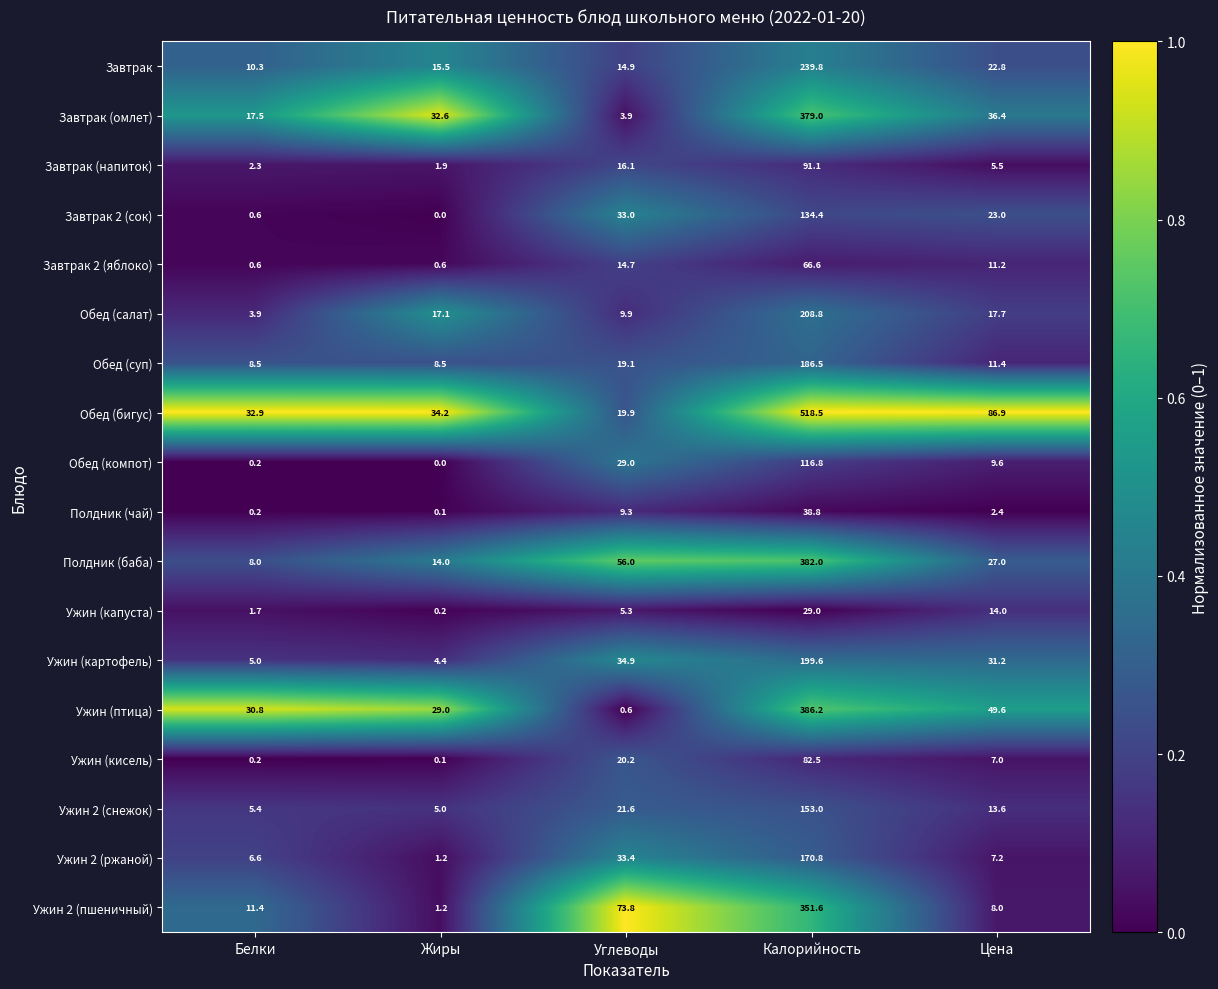

At which category is the sum across all series the highest?

Калорийность